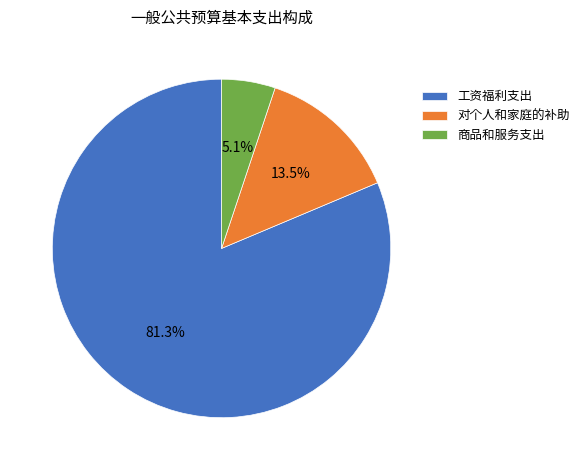

Is there any slice that represents more than half of the pie?

Yes